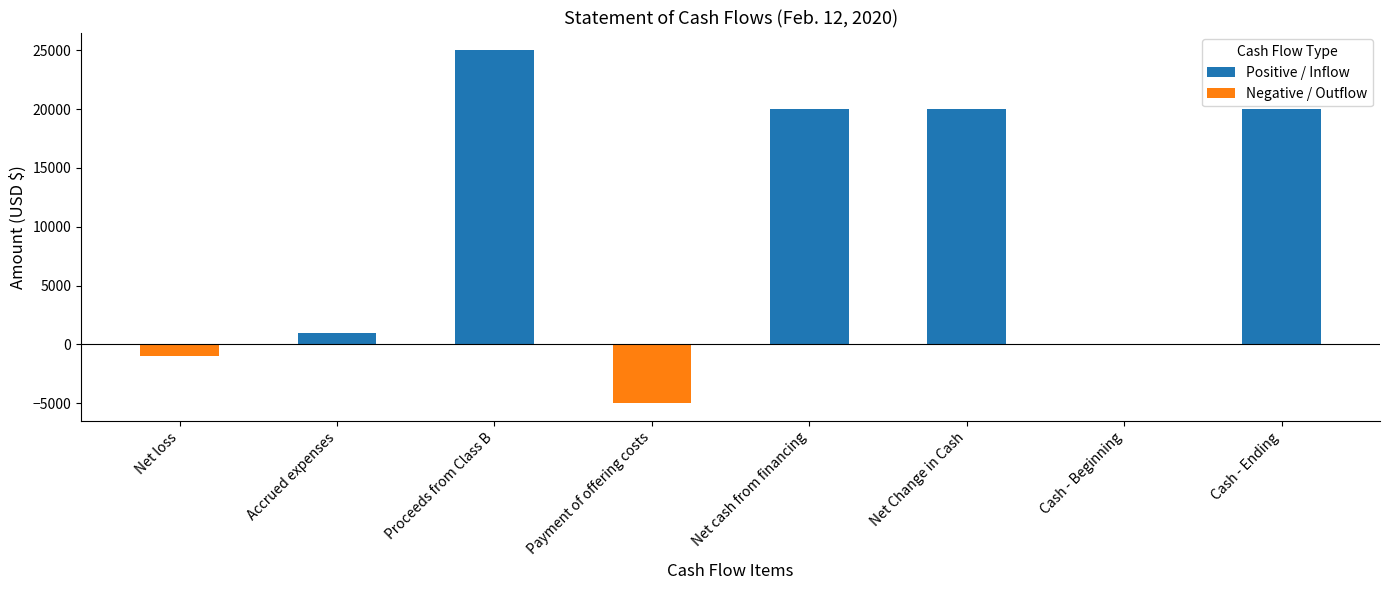

What position from the left is Net cash from financing?

5